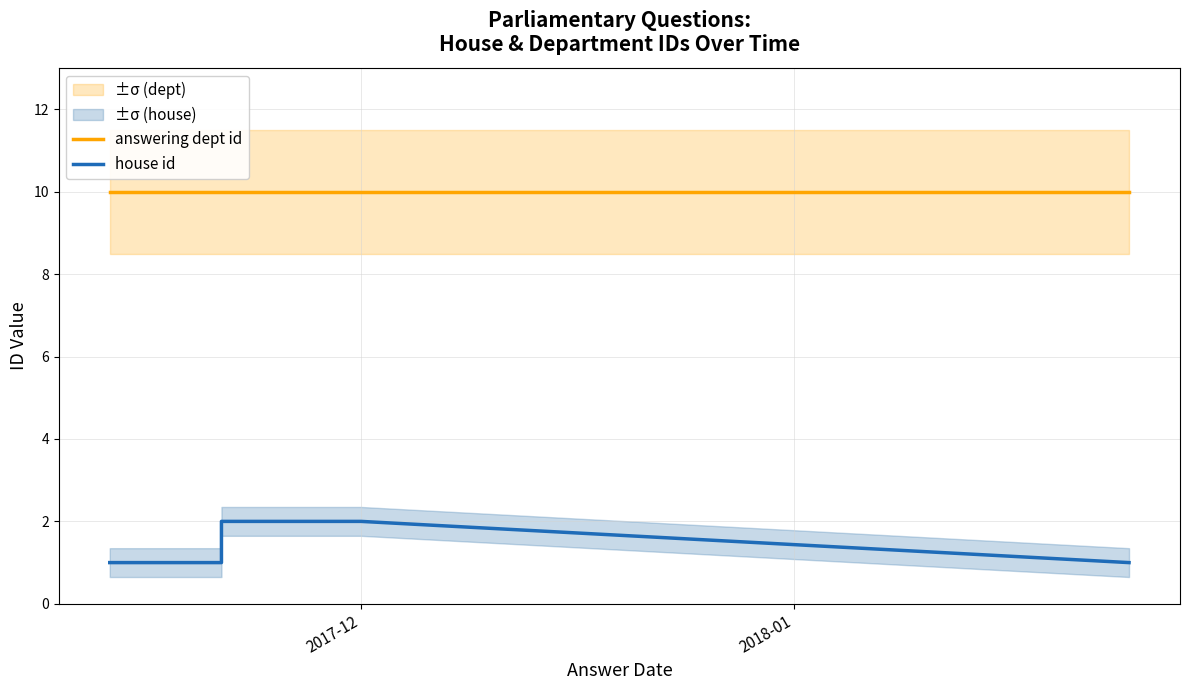

What is the value of the answering dept id point at the 4th from the left?

10